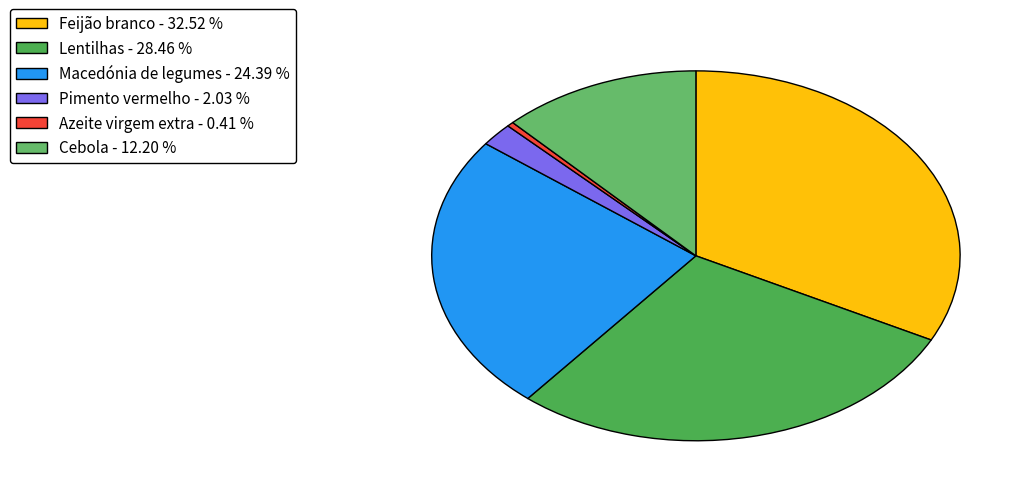

To the nearest percent, what portion does Macedónia de legumes represent?

24%